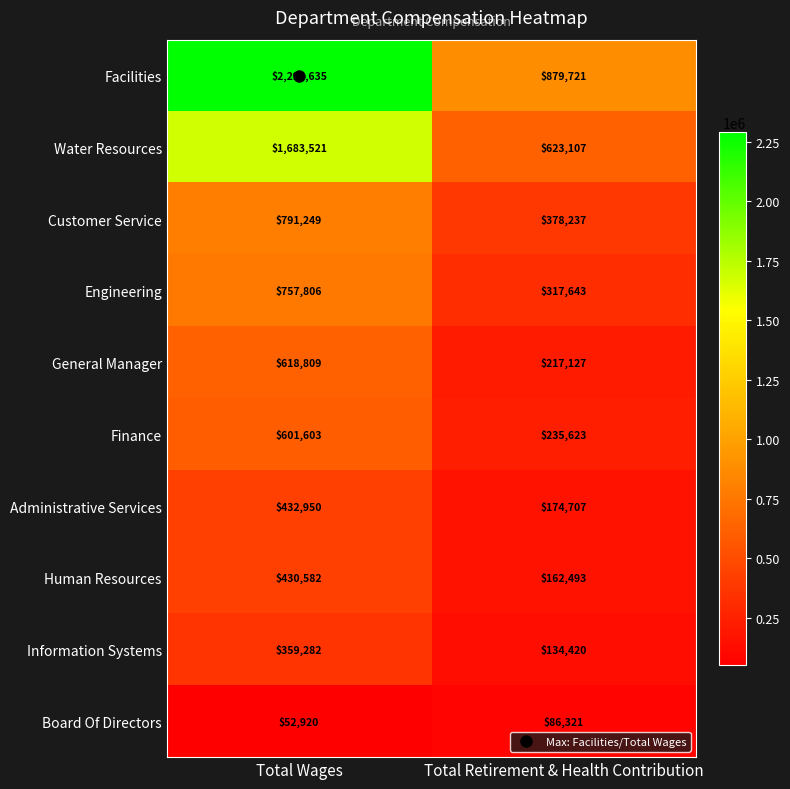

What is the total value across all series at Total Retirement & Health Contribution?

3209399